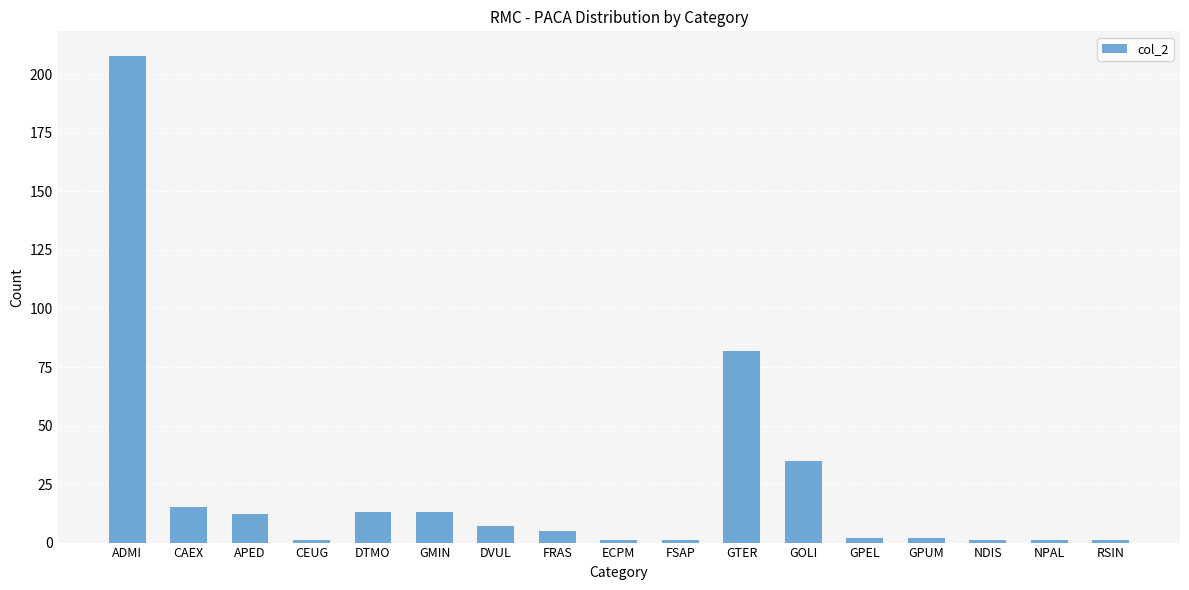

What is the difference between the second highest and second lowest values?

81